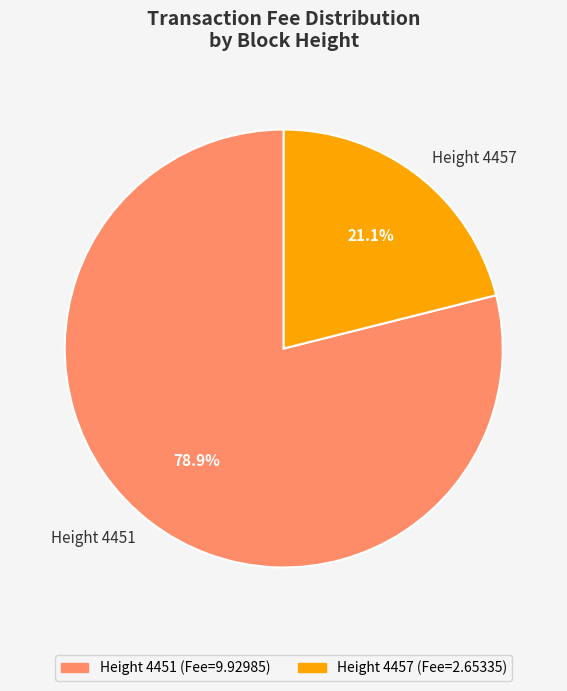

How much of the chart is everything except Height 4451?

21.1%